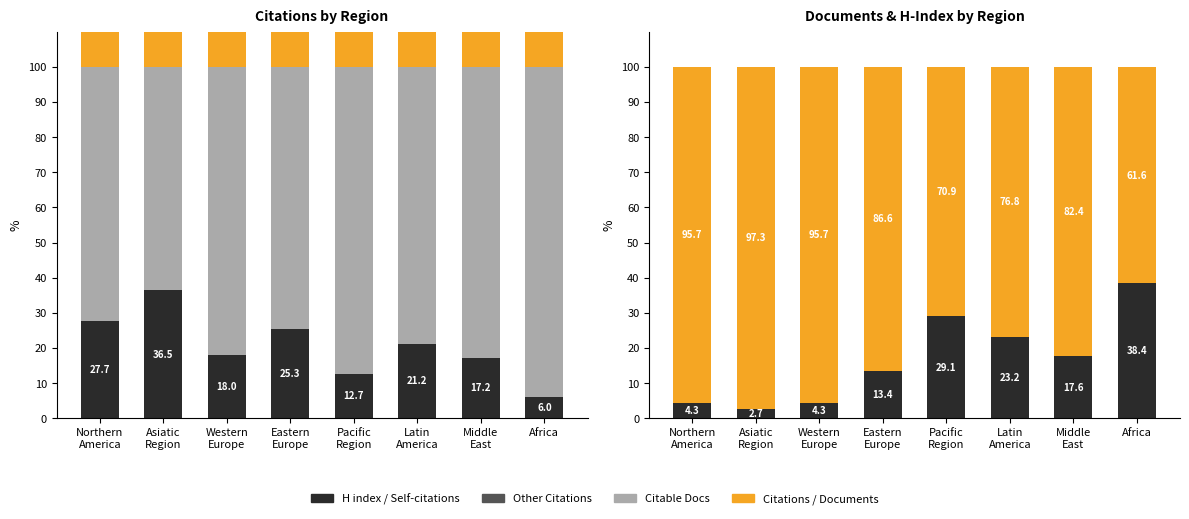

What is the label of the 4th bar from the right?

Pacific
Region